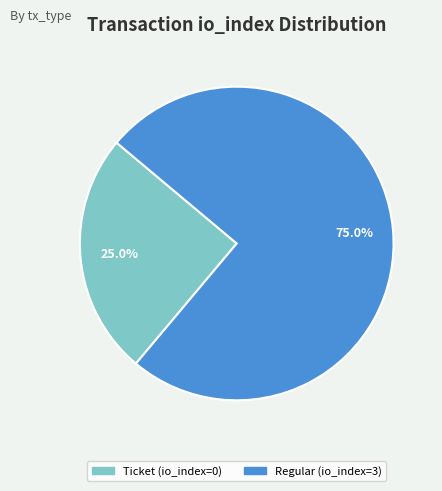

What percentage is the Regular (io_index=3) slice, to the nearest percent?

75%